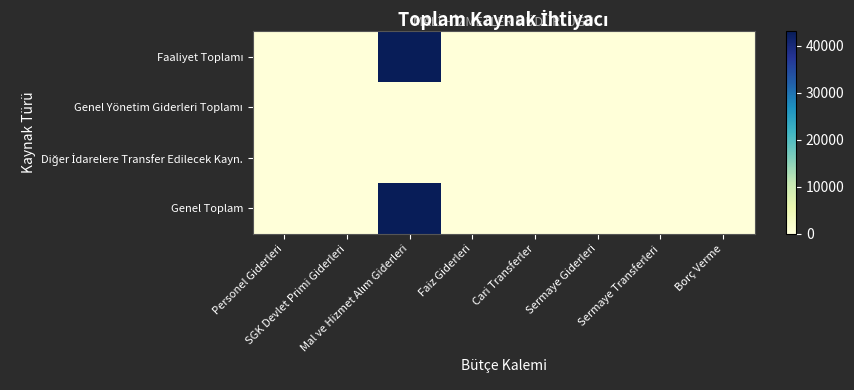

At which category is the sum across all series the highest?

Mal ve Hizmet Alım Giderleri